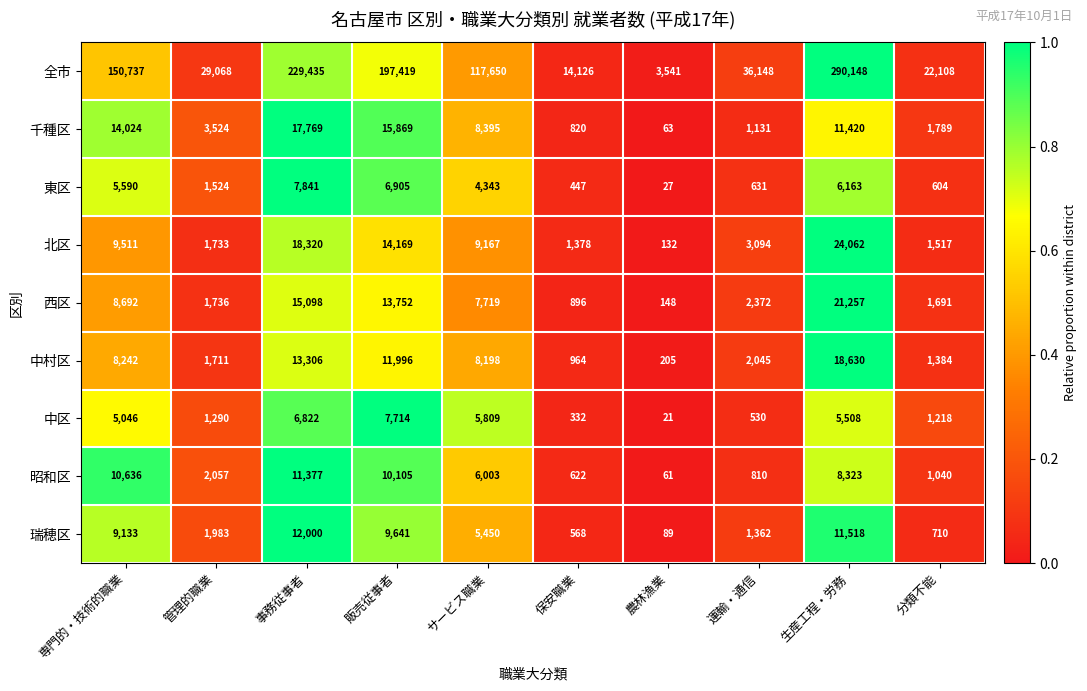

Is it true that 中村区 equals 4257 at 販売従事者?

False